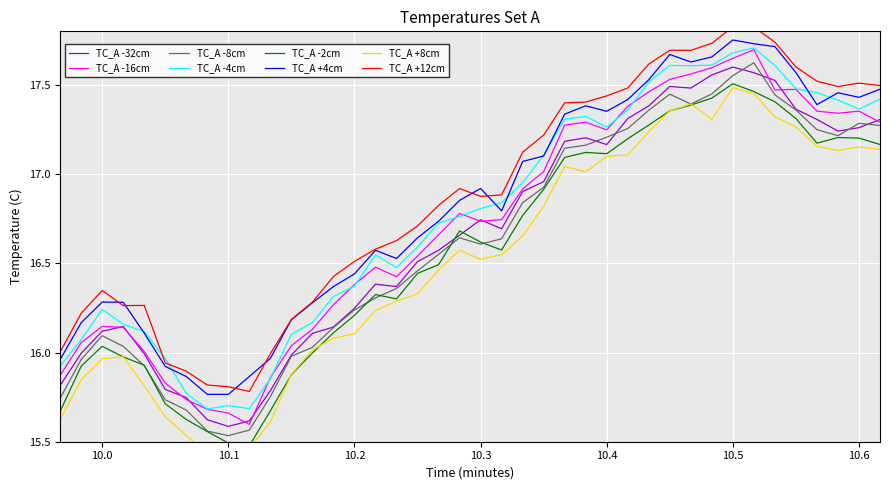

How many data points are above 16?

34